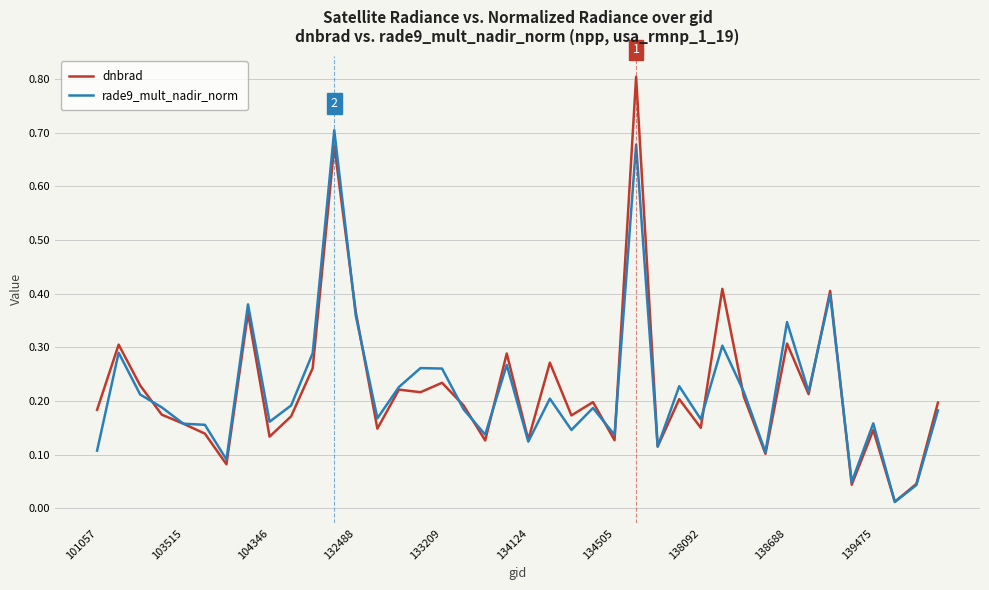

What is the greatest value displayed?

0.8